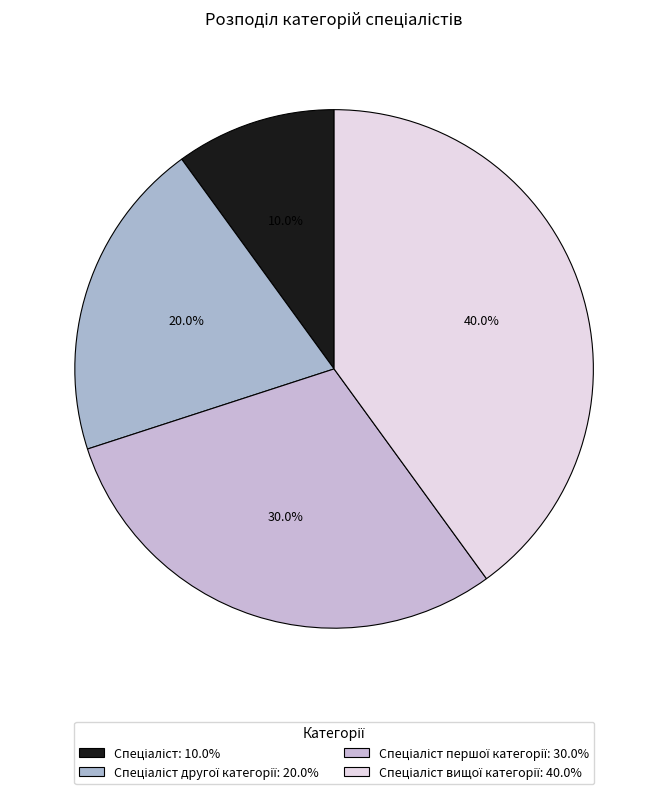

Count the number of slices in the pie.

4